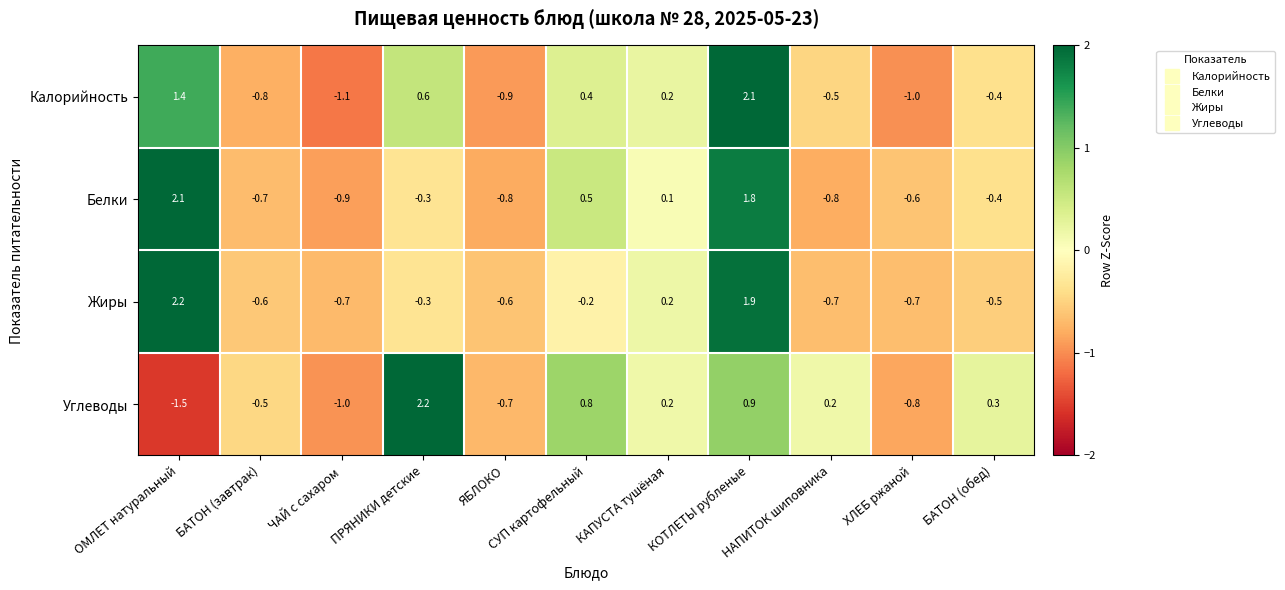

True or false: Жиры has a value of -0.7 at НАПИТОК шиповника.

True